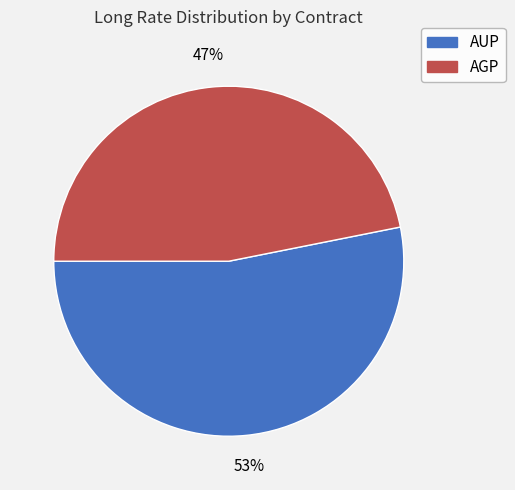

Which category has the biggest portion of the pie?

AUP